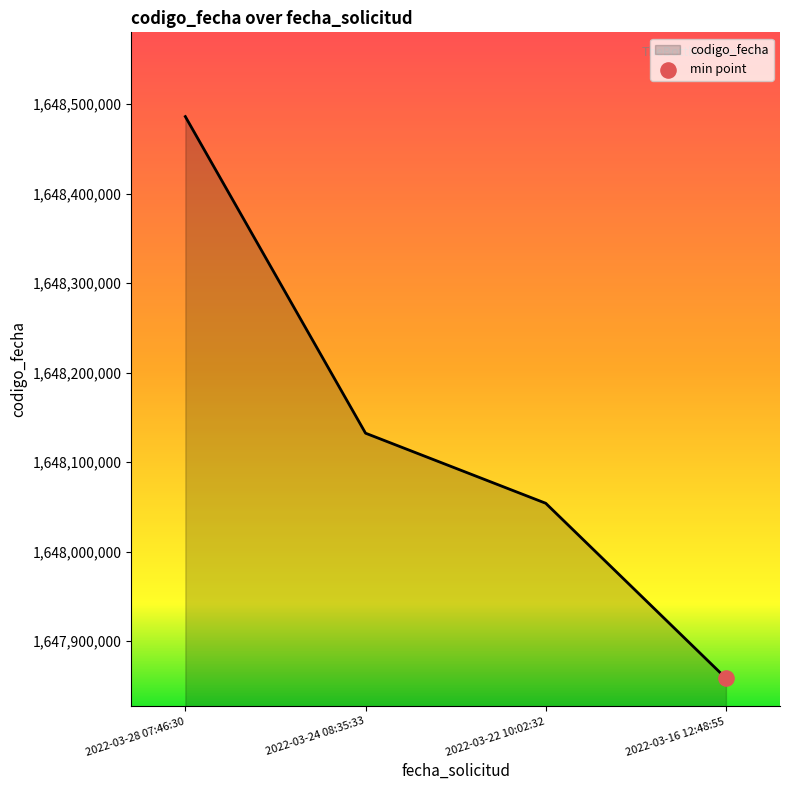

Approximately how many times larger is the value at 2022-03-24 08:35:33 compared to 2022-03-28 07:46:30?

1.0